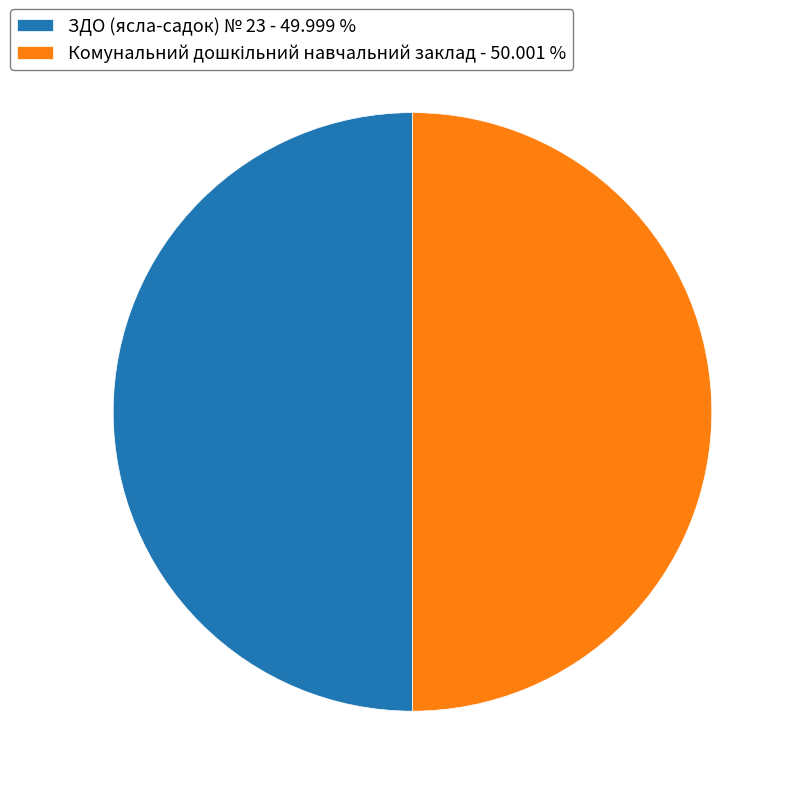

How many segments does this pie chart have?

2